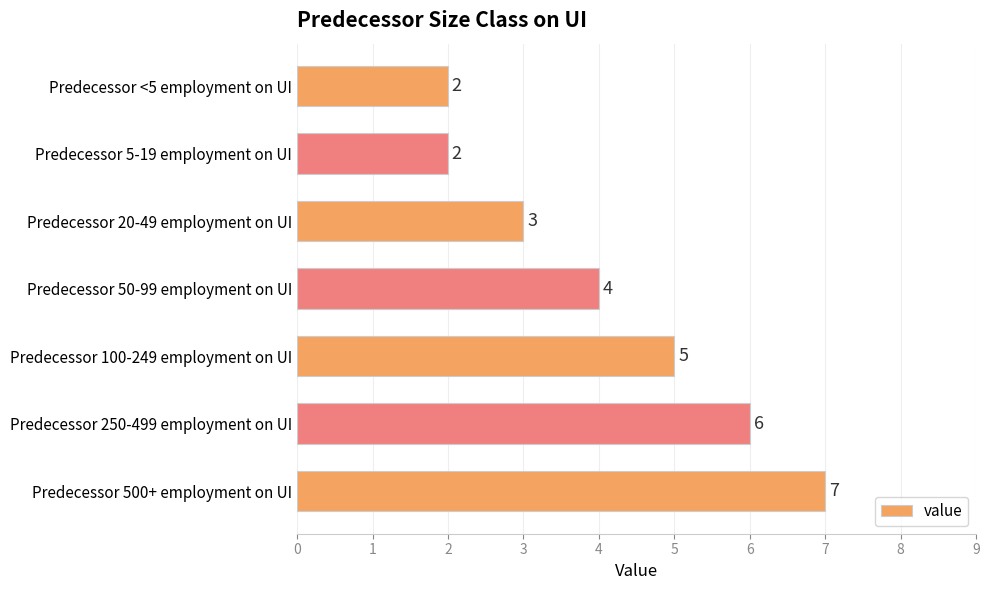

Approximately how many times larger is the value at Predecessor 50-99 employment on UI compared to Predecessor <5 employment on UI?

2.0